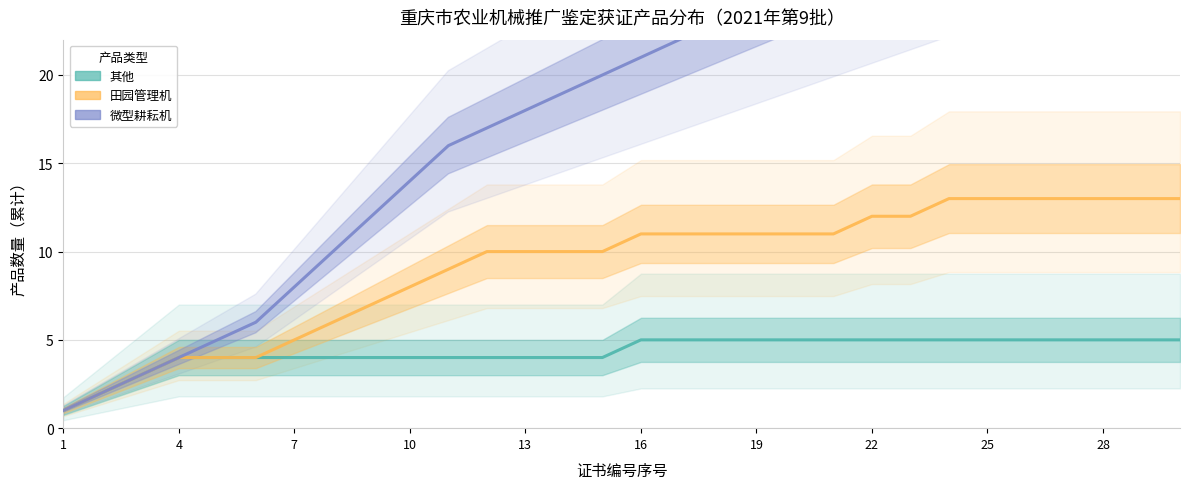

Is the value of 其他 at 14 greater than the value of 微型耕耘机 at 19?

No